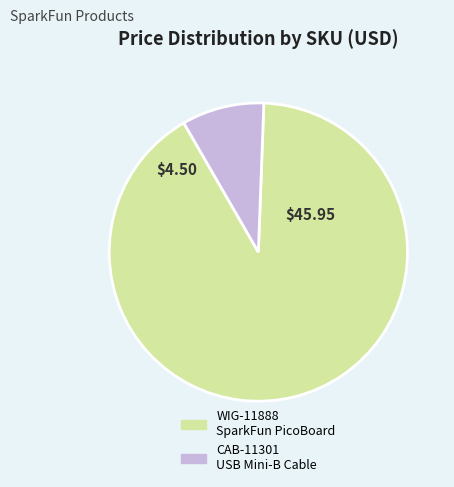

Count the number of slices in the pie.

2